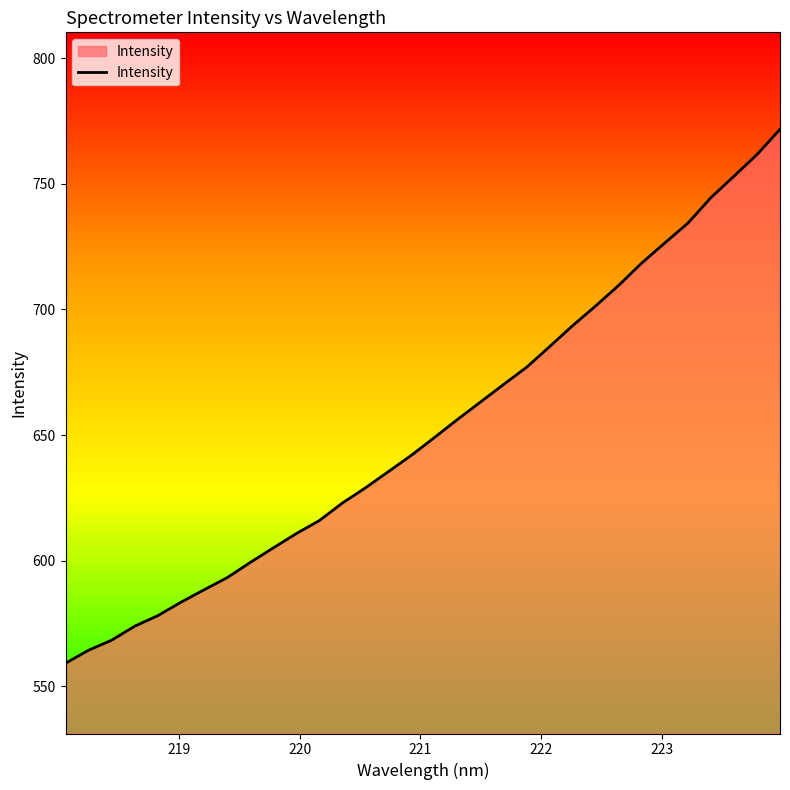

What is the maximum value shown in the chart?

771.7